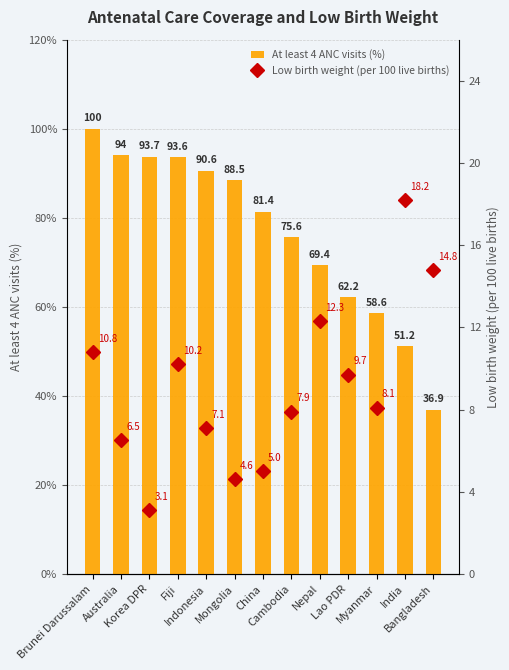

What is the minimum value for Low birth weight (per 100 live births)?

3.1